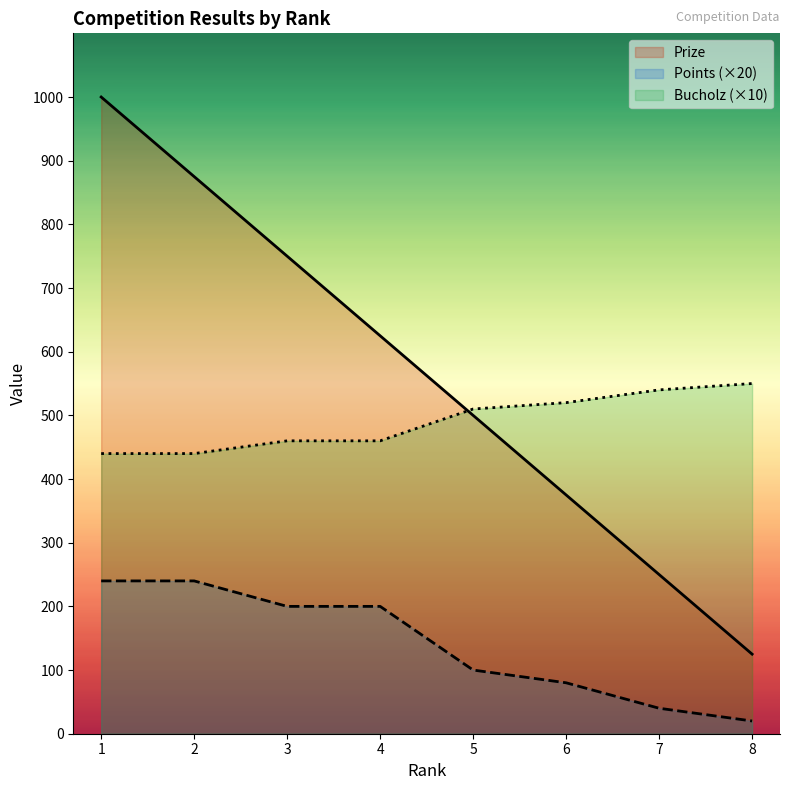

At which category does the chart reach its minimum across all series?

8